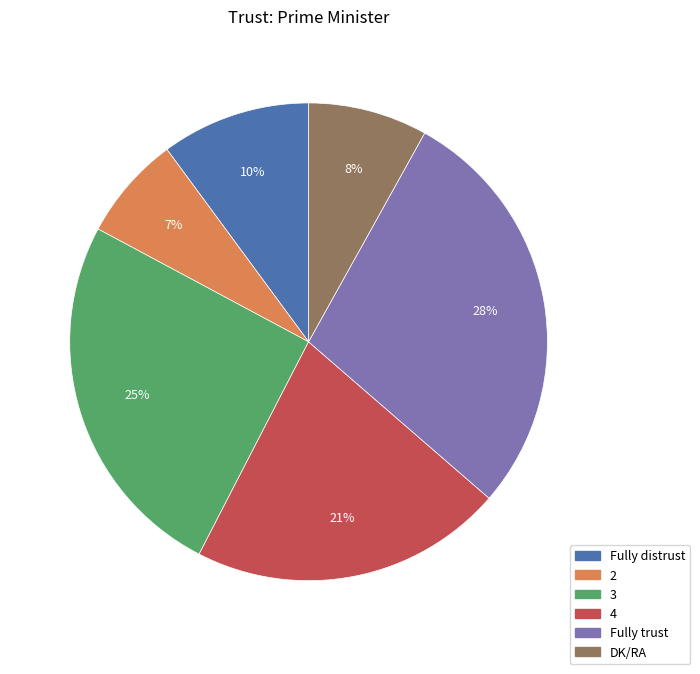

To the nearest percent, what is the difference between the largest and smallest slice percentages?

21%